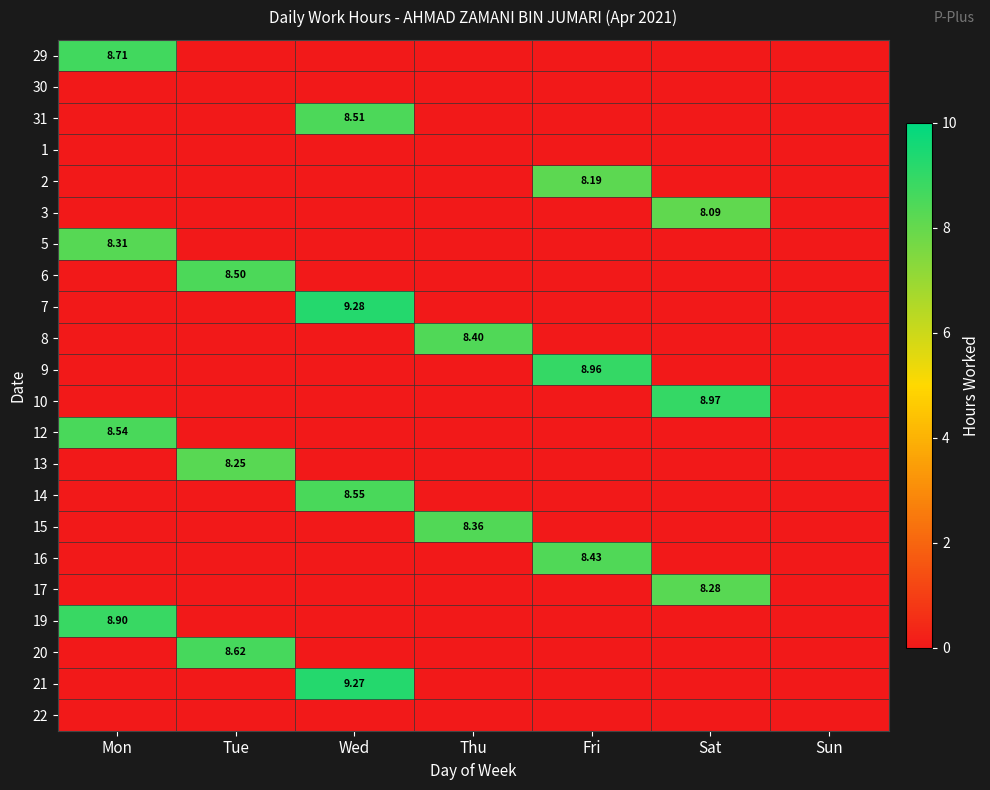

Count the number of data series in this chart.

22